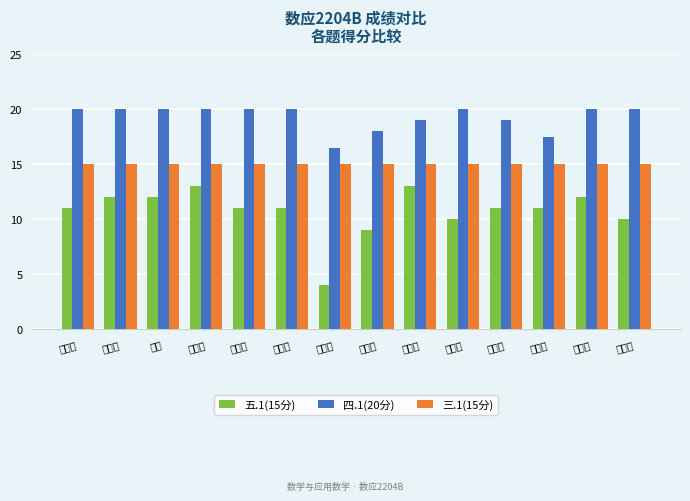

Between 顾佳瑶 and 毛彩霞, which series saw the biggest shift?

五.1(15分)